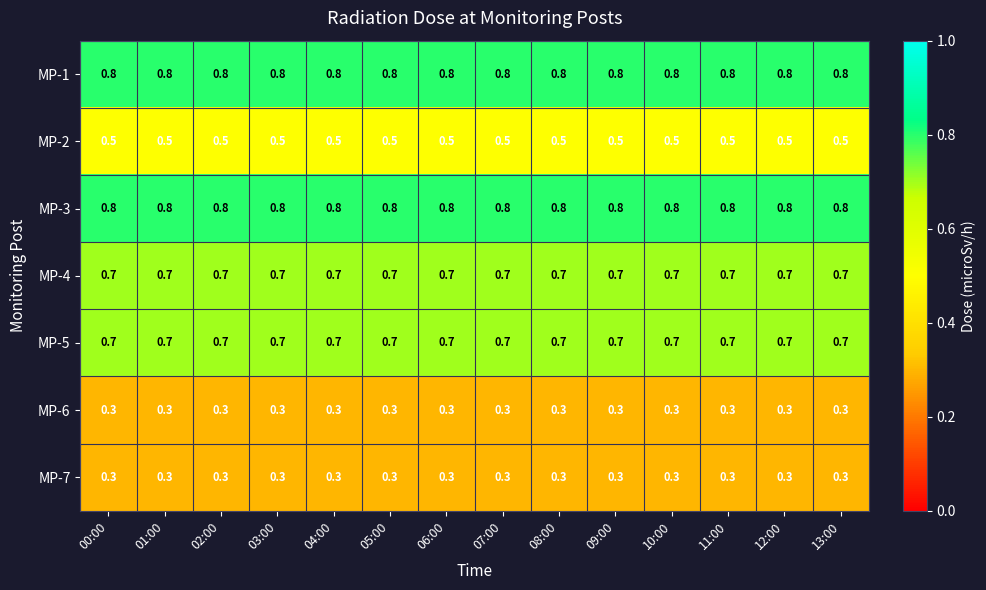

What is the sum of all MP-4 values?

9.8